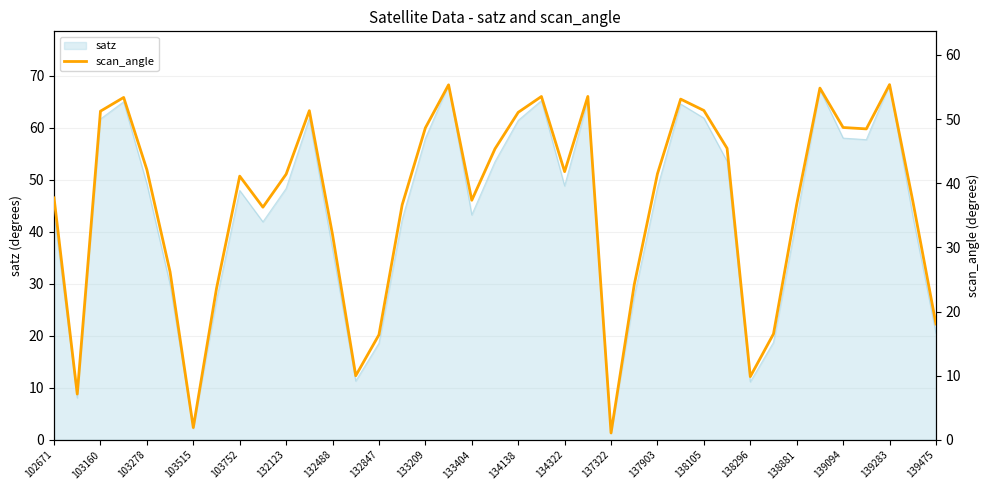

The value of satz at 139094 is 90.6. True or false?

False